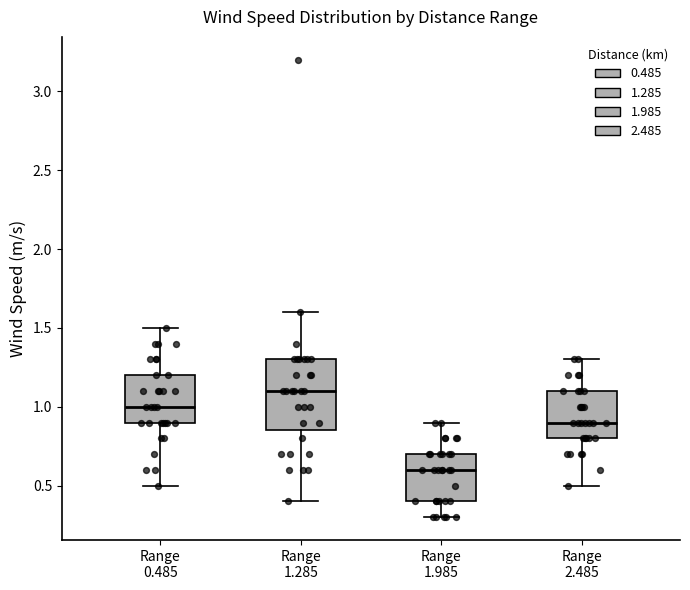

Reading left to right, transcribe this box plot: for each box, give where its median line is, the range the box spans, and where its two whiskers end, as read against the y-axis. The values are not printed on the chart, so give them approximately, as read against the axis.

Range 0.485: median 1.00, box 0.90 to 1.20, whiskers 0.50 to 1.50
Range 1.285: median 1.10, box 0.85 to 1.30, whiskers 0.40 to 1.60
Range 1.985: median 0.60, box 0.40 to 0.70, whiskers 0.30 to 0.90
Range 2.485: median 0.90, box 0.80 to 1.10, whiskers 0.50 to 1.30